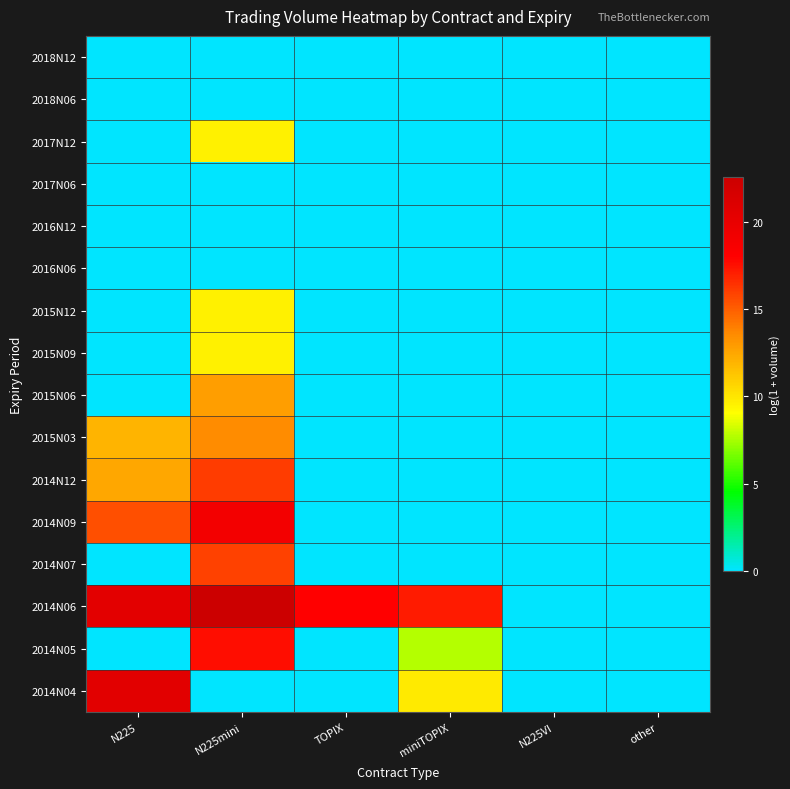

Between other and N225, which is larger?

N225